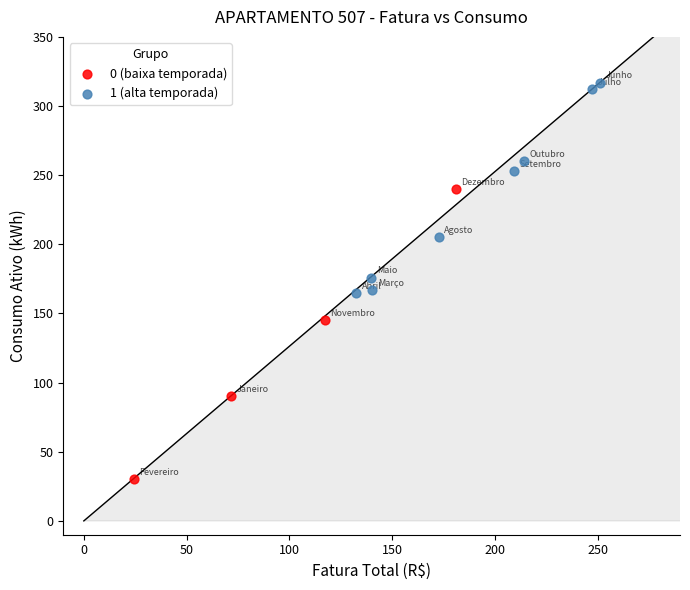

Which series reaches the maximum Y coordinate?

1 (alta temporada)